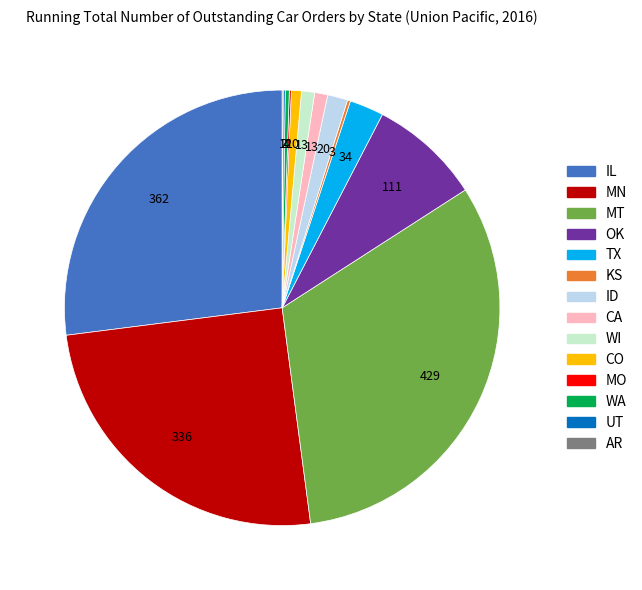

Is it true that WI is 8% of the pie?

False